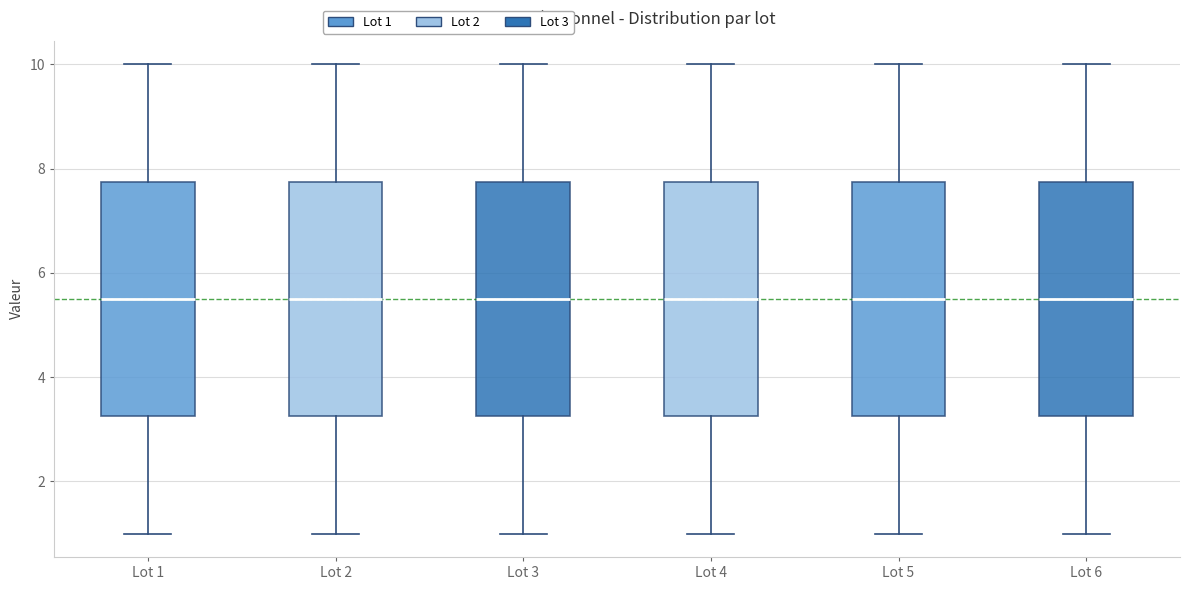

Reading left to right, transcribe this box plot: for each box, give where its median line is, the range the box spans, and where its two whiskers end, as read against the y-axis. The values are not printed on the chart, so give them approximately, as read against the axis.

Lot 1: median 5.6, box 3.2 to 7.8, whiskers 1.0 to 10.0
Lot 2: median 5.6, box 3.2 to 7.8, whiskers 1.0 to 10.0
Lot 3: median 5.6, box 3.2 to 7.8, whiskers 1.0 to 10.0
Lot 4: median 5.6, box 3.2 to 7.8, whiskers 1.0 to 10.0
Lot 5: median 5.6, box 3.2 to 7.8, whiskers 1.0 to 10.0
Lot 6: median 5.6, box 3.2 to 7.8, whiskers 1.0 to 10.0